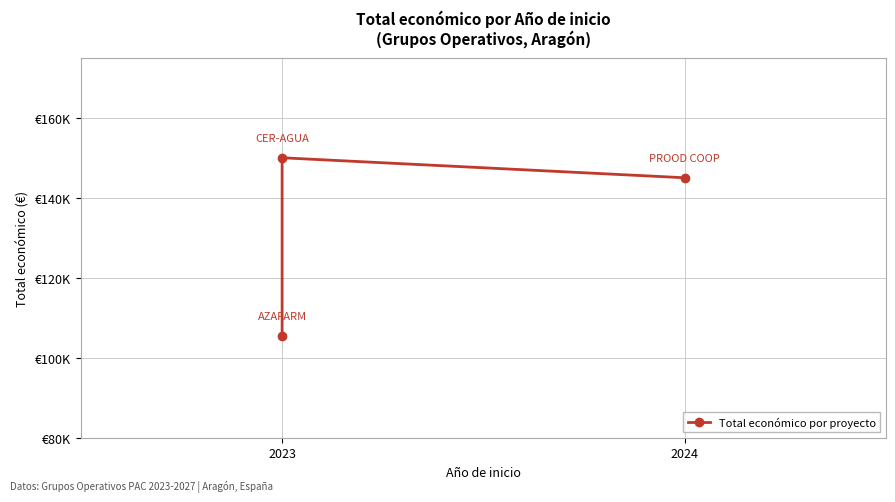

What is the label of the 1st point from the left?

2023